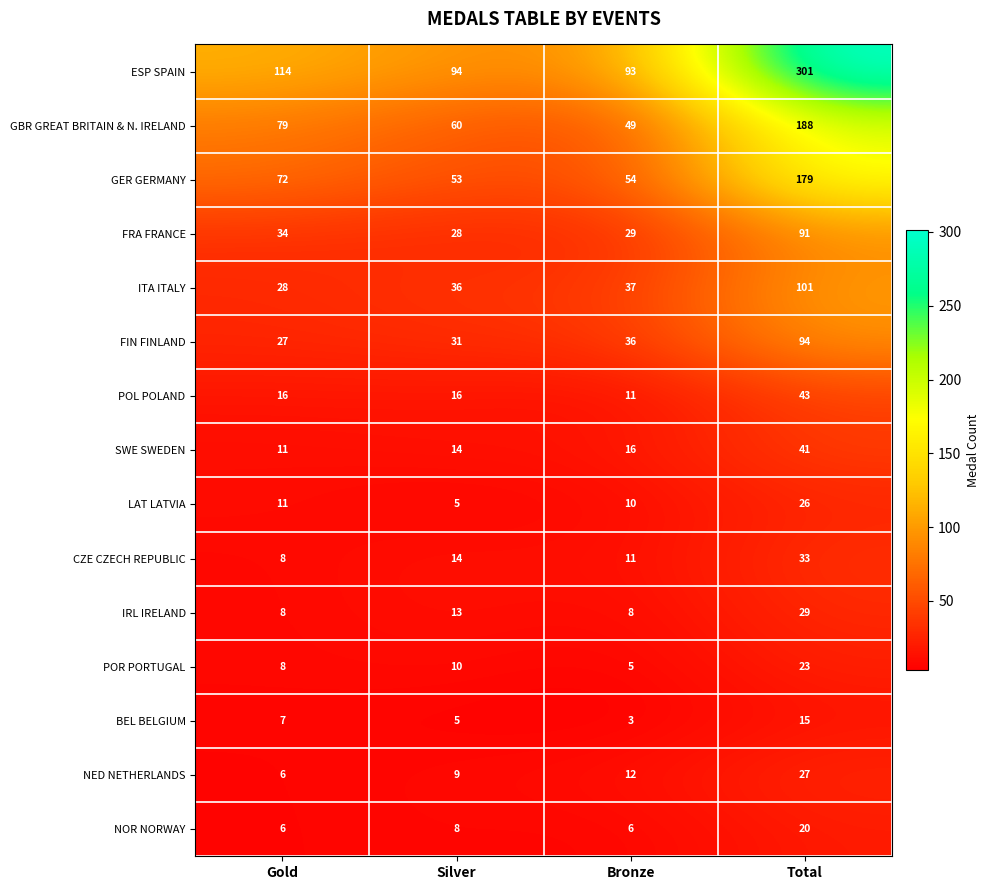

How many NOR NORWAY values are between 6 and 20?

4